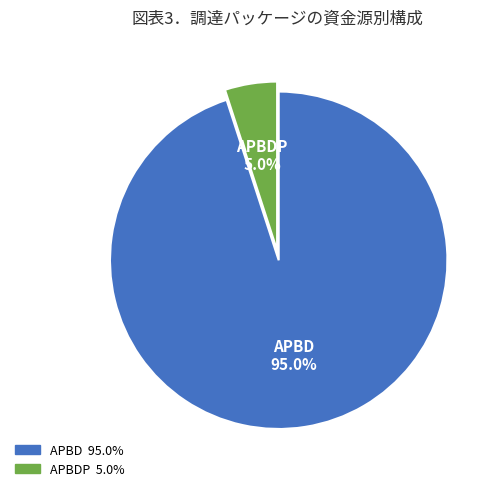

To the nearest percent, what portion does APBDP represent?

5%